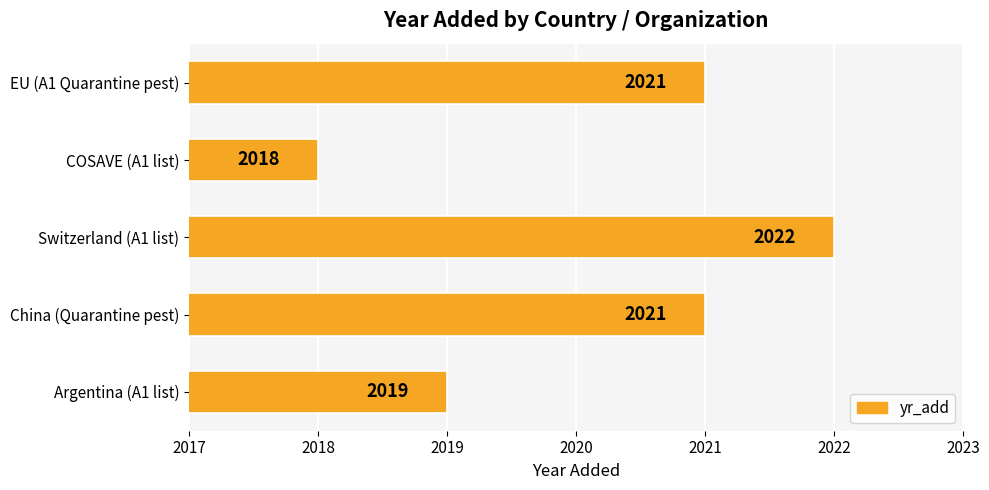

What value does the data have at COSAVE (A1 list)?

2018